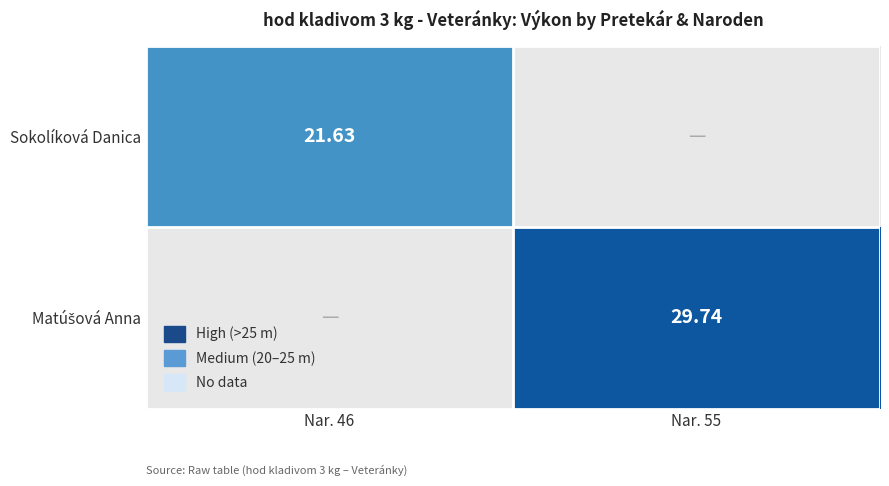

What is the sum of the Sokolíková Danica values at Nar. 55 and Nar. 46?

21.6